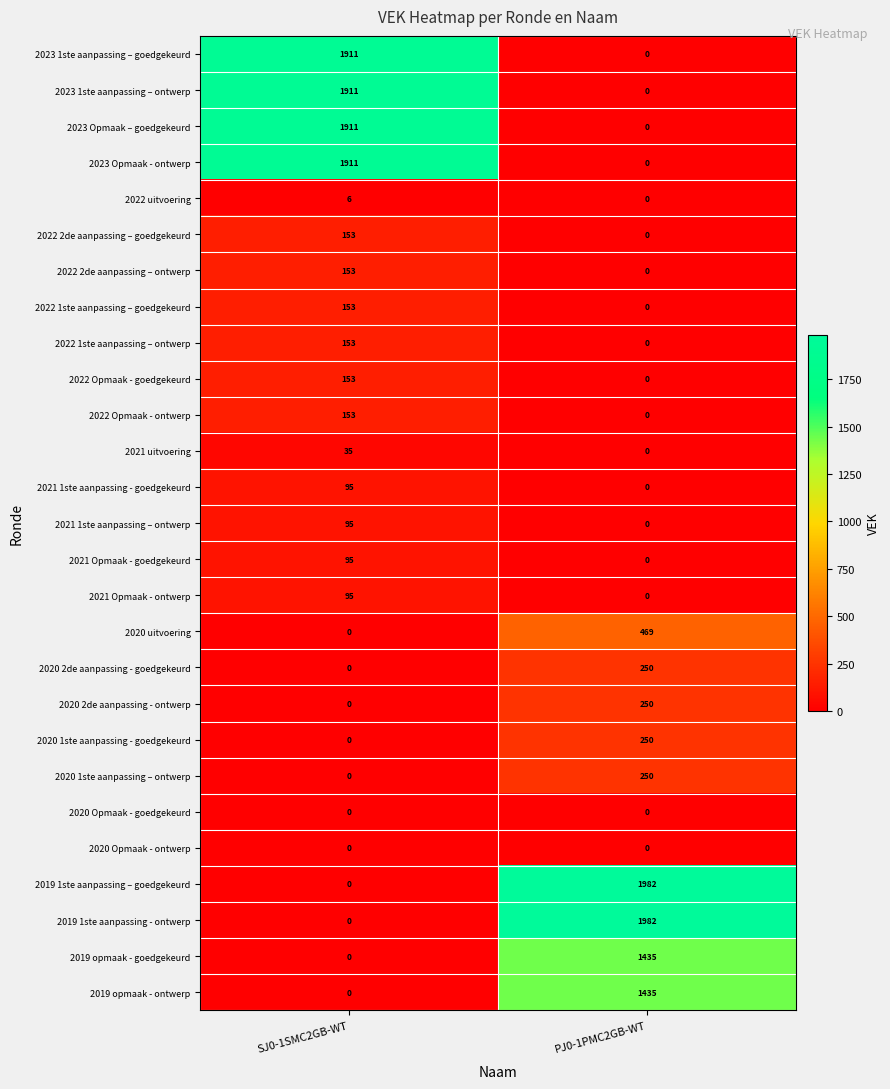

What is the average value of the 2023 1ste aanpassing – goedgekeurd series?

956